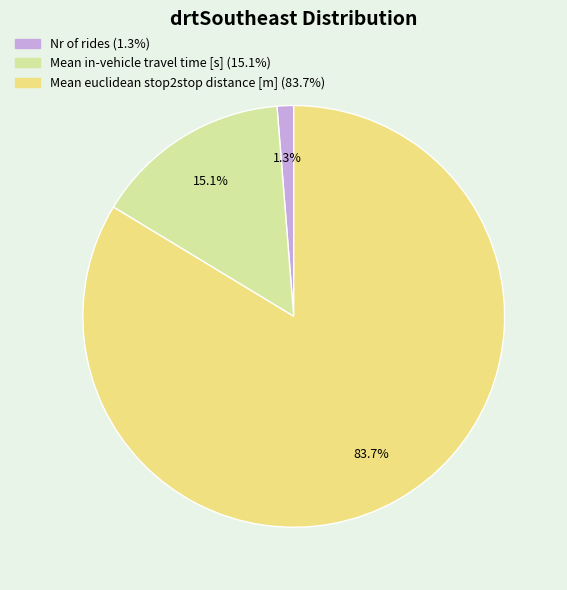

To the nearest percent, what portion does Mean in-vehicle travel time [s] represent?

15%